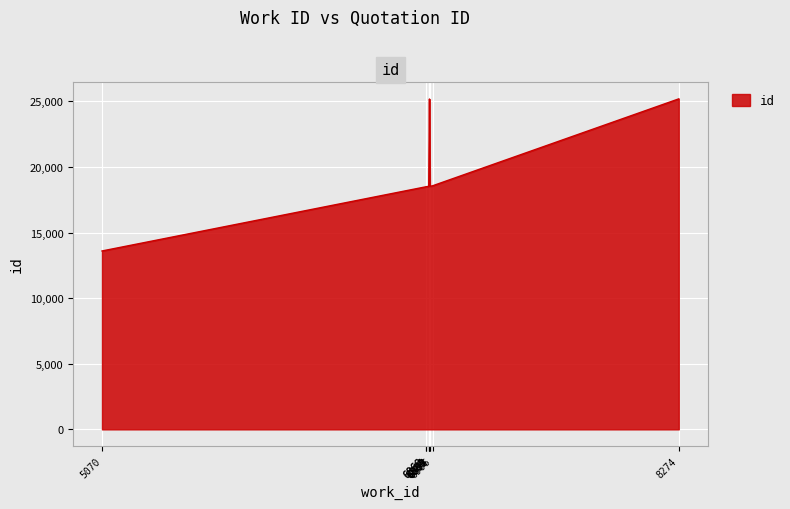

What is the difference between the maximum and minimum values?

11591